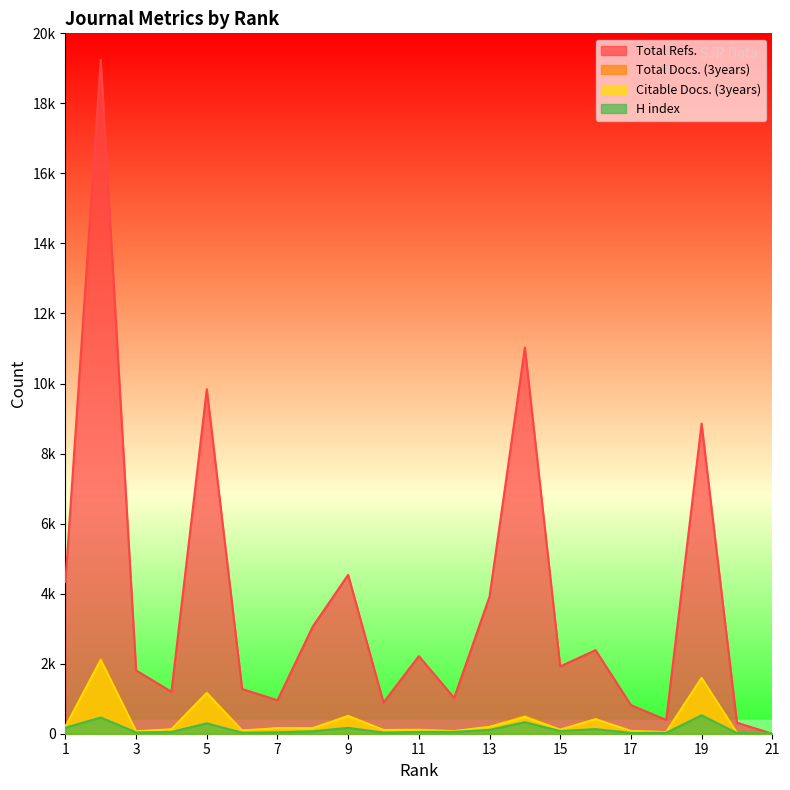

What is the spread (max minus min) of values at 16?

2256